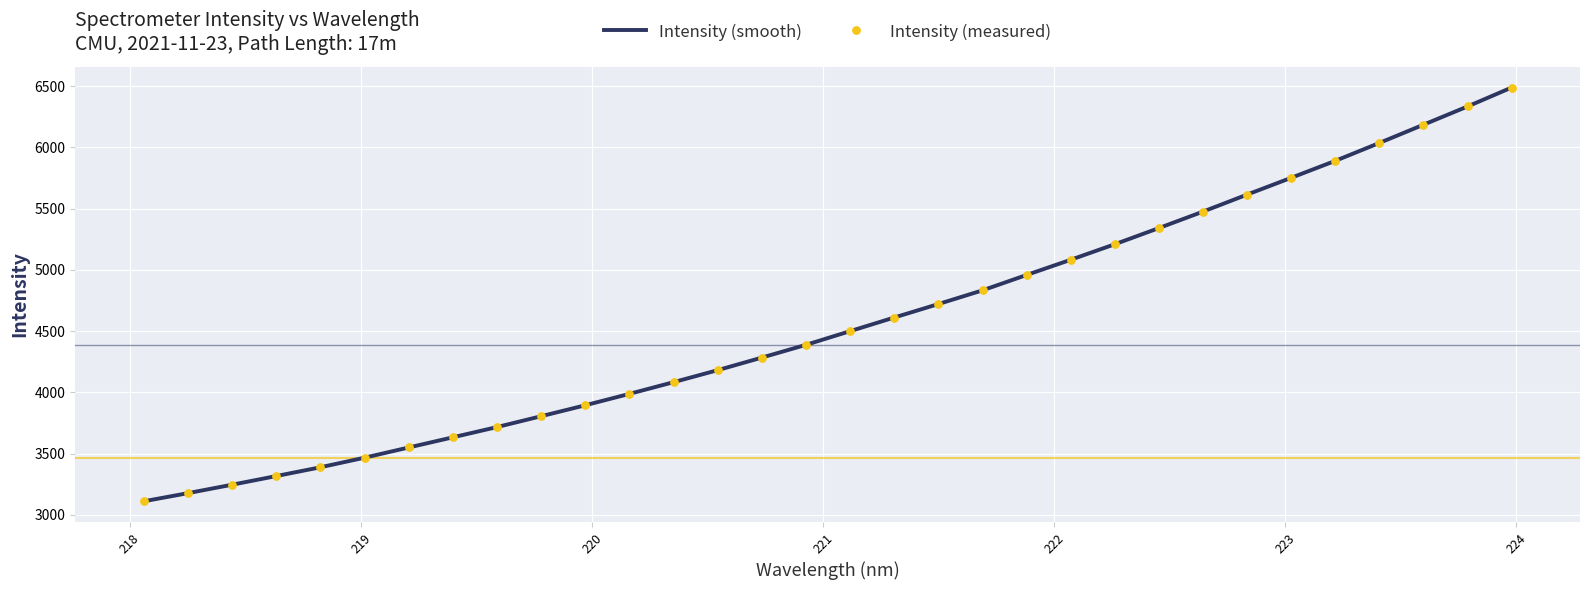

What is the maximum value shown in the chart?

6489.0